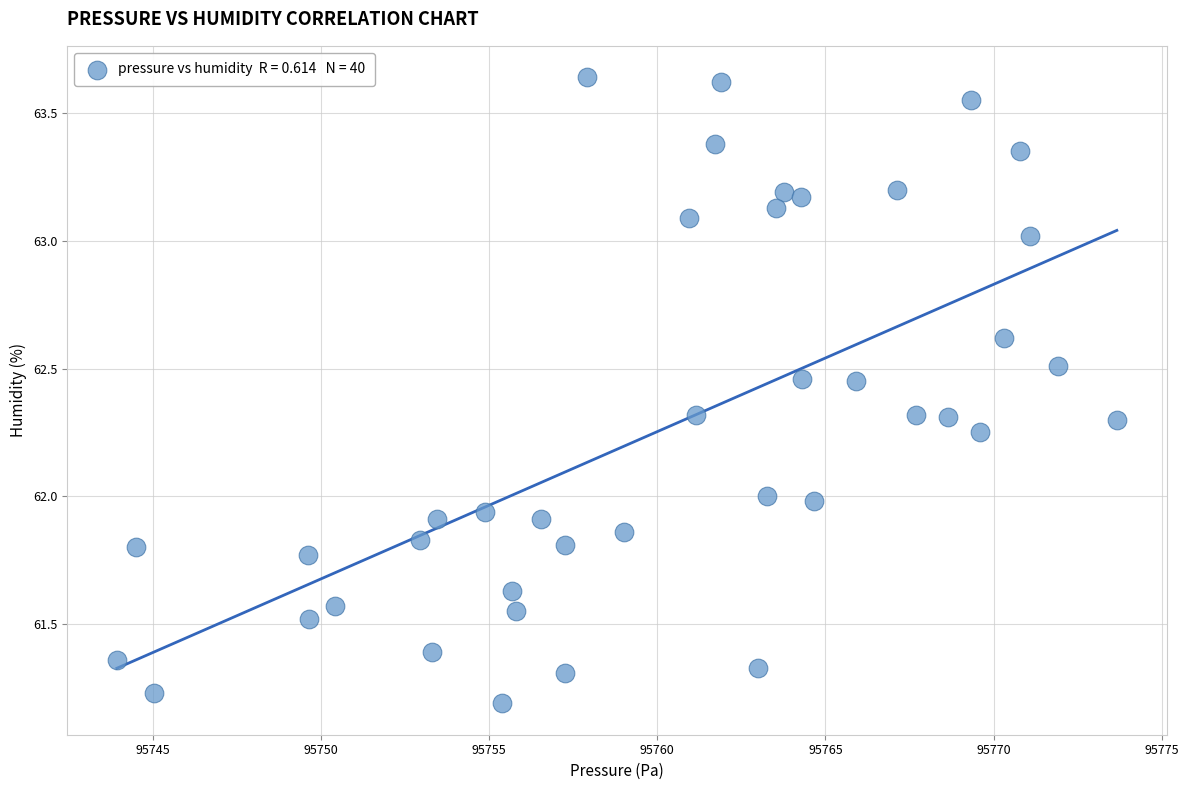

What is the range of X values (max minus min)?

29.7